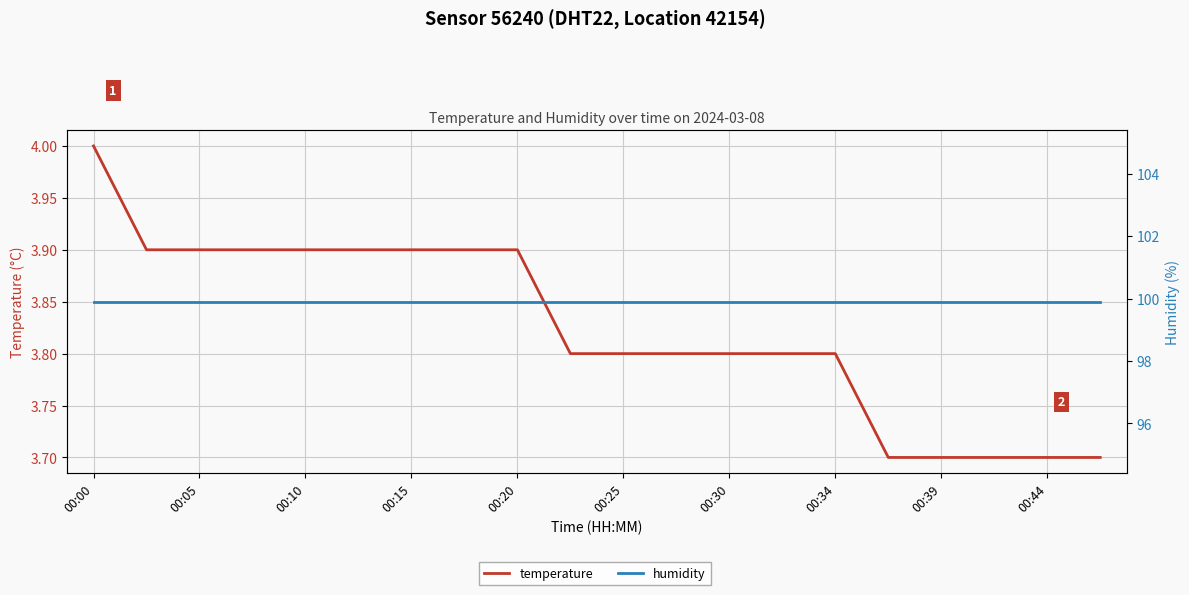

Is the value of temperature at 19 greater than the value of humidity at 11?

No